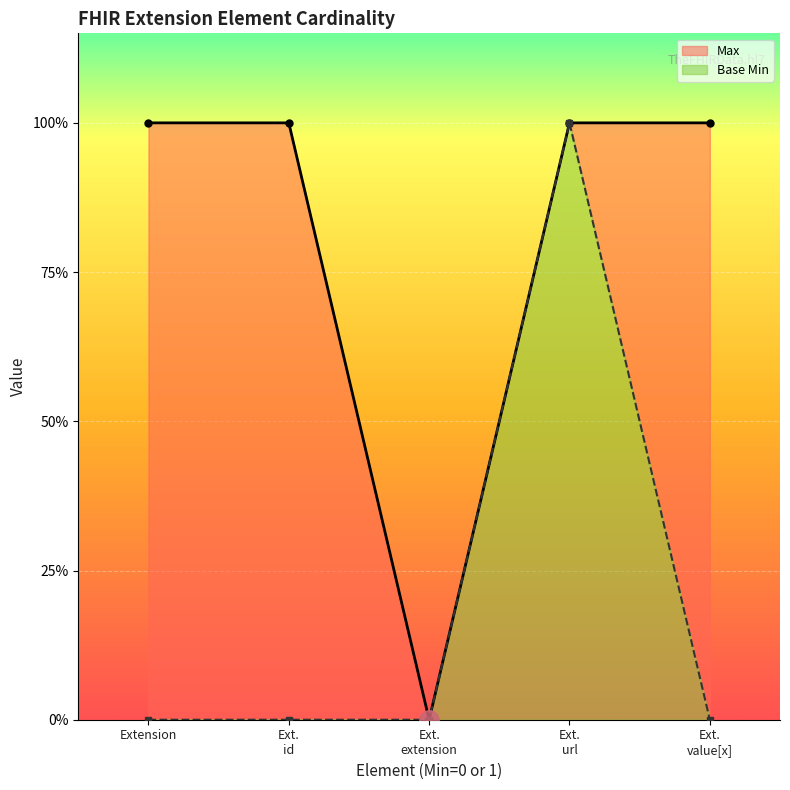

Reading left to right, what are all the values shown in this chart?

Max: 1	1	0	1	1
Base Min: 0	0	0	1	0